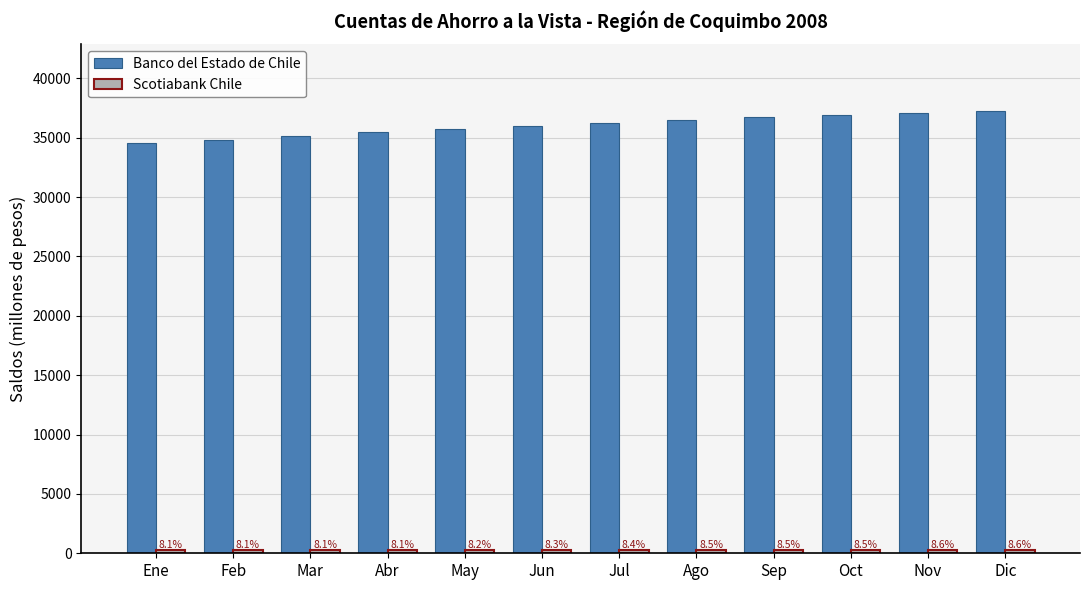

What is the average value of the Banco del Estado de Chile series?

36027